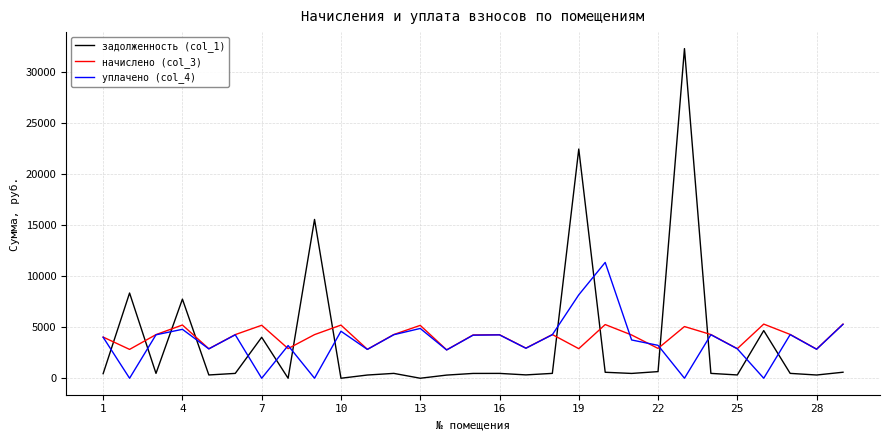

How many lines are shown in the chart?

3